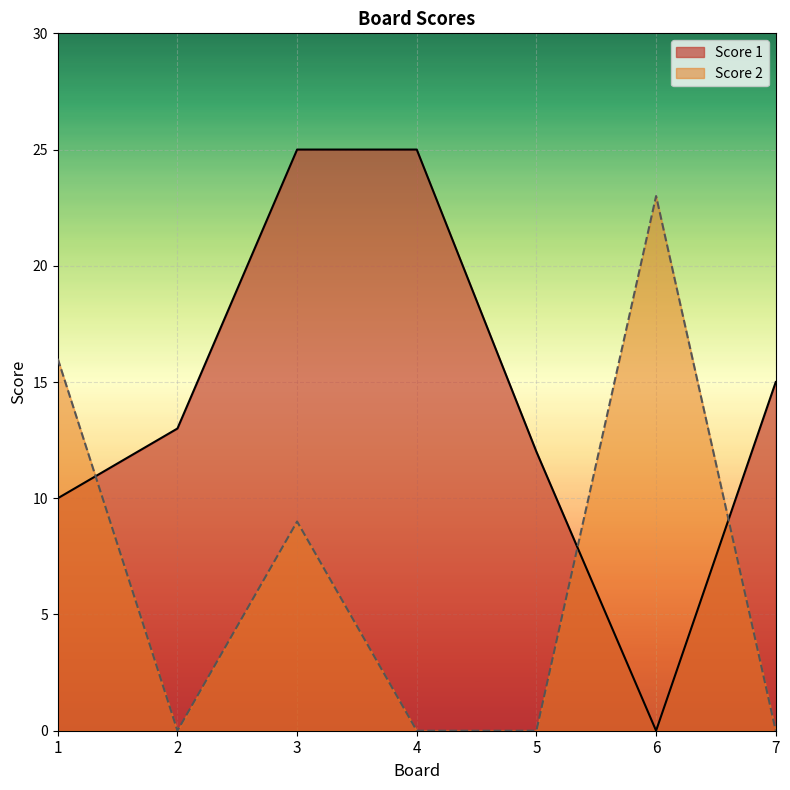

The value of Score 2 at 2 is 0. True or false?

True